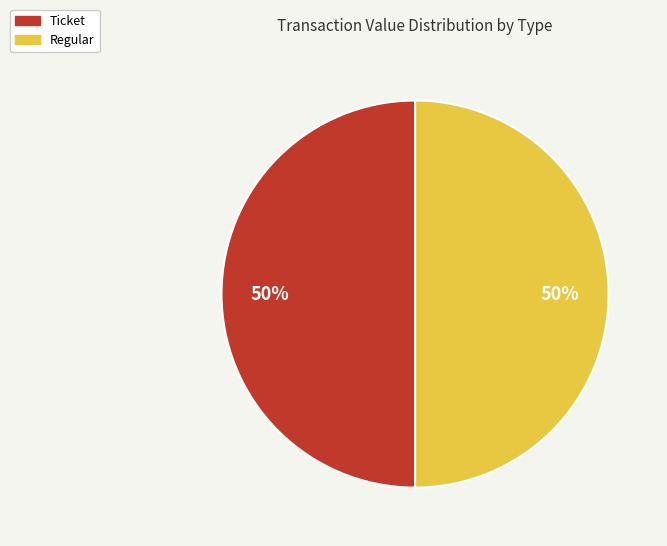

To the nearest percent, what is the average slice percentage?

50%